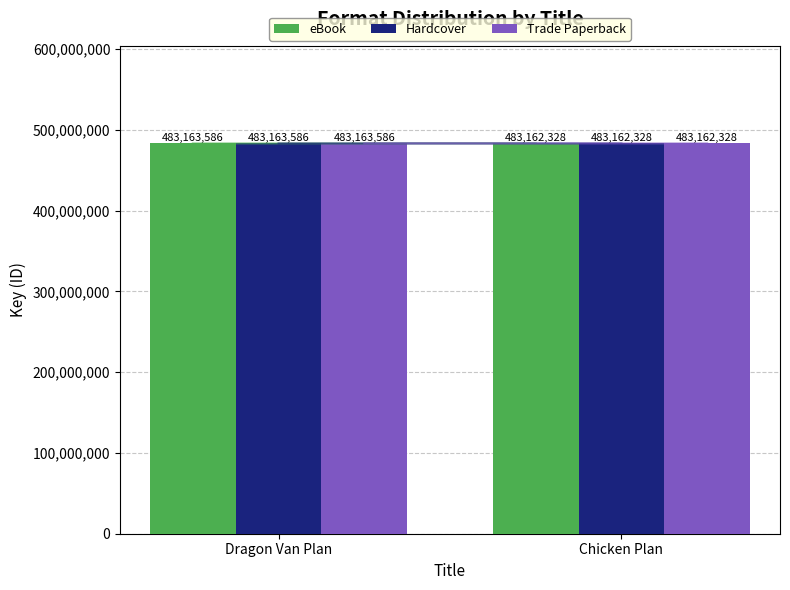

Reading left to right, extract all data points from this chart.

eBook: Dragon Van Plan=483163586	Chicken Plan=483162328
Hardcover: Dragon Van Plan=483163586	Chicken Plan=483162328
Trade Paperback: Dragon Van Plan=483163586	Chicken Plan=483162328